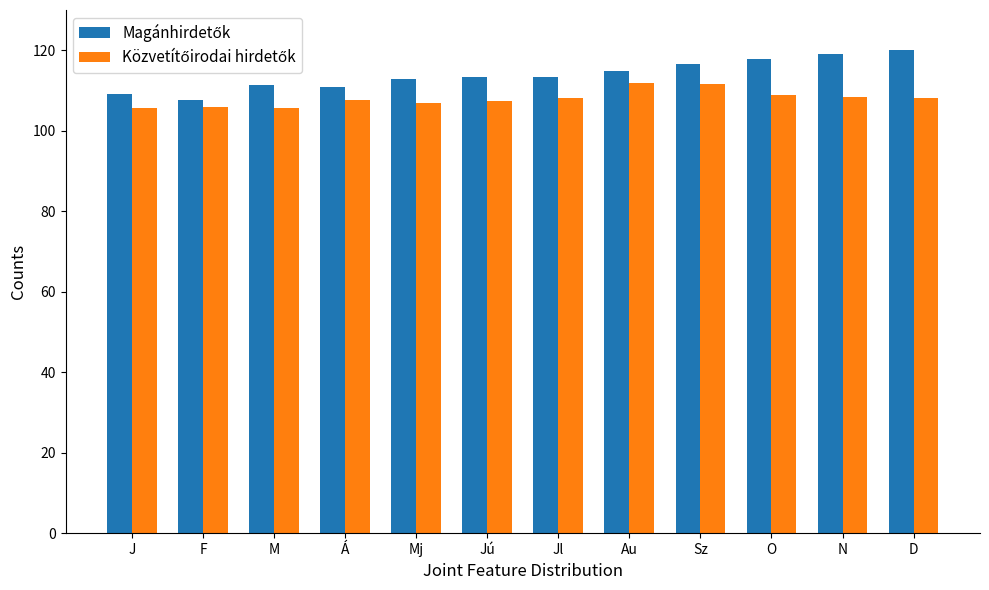

How many groups of bars are there?

12